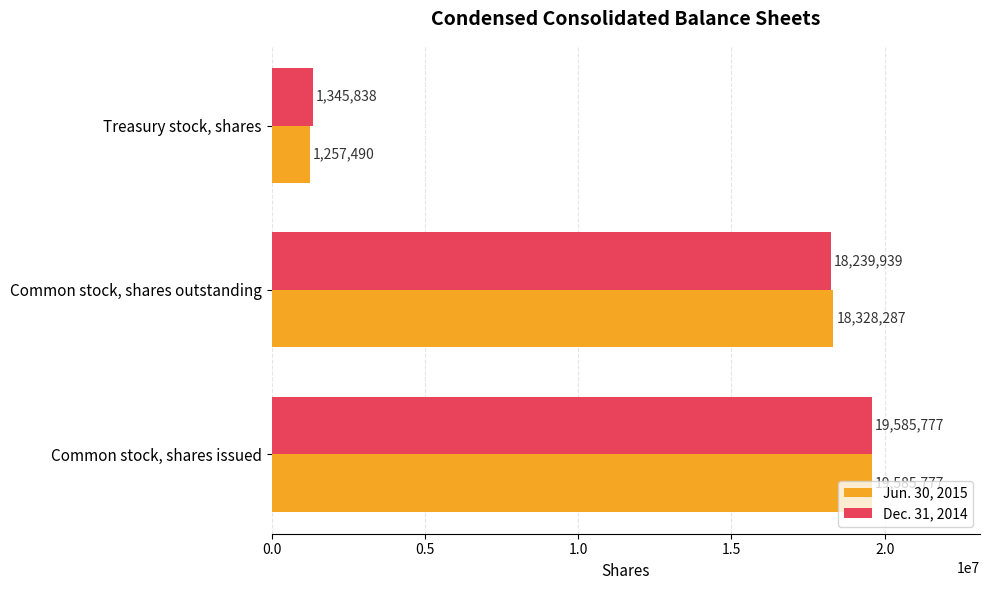

What is the maximum value for Dec. 31, 2014?

19585777